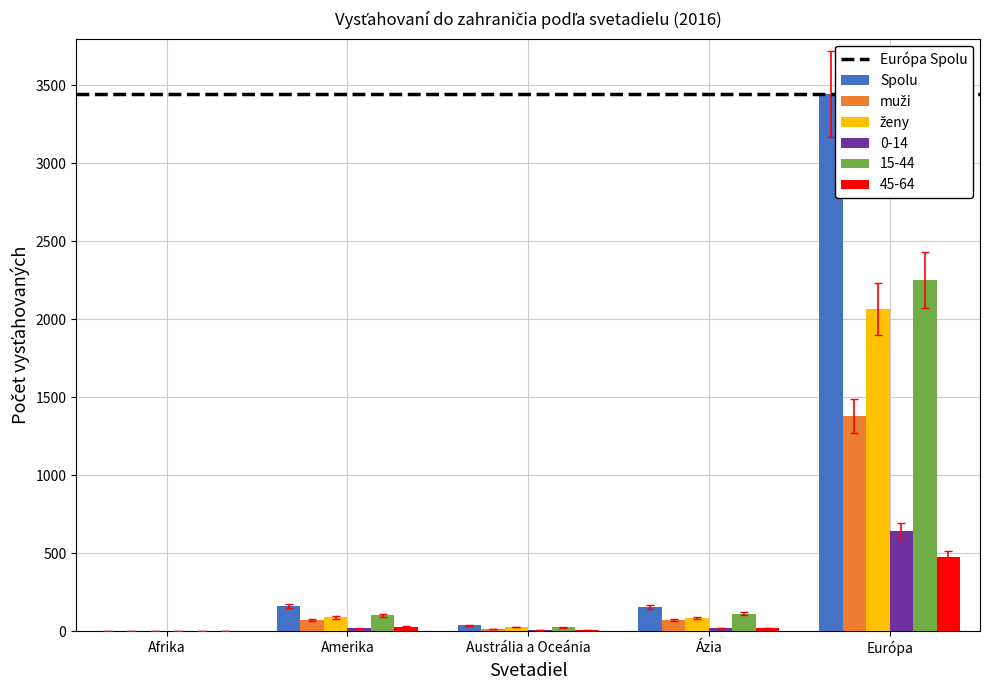

At which category is the sum across all series the highest?

Európa